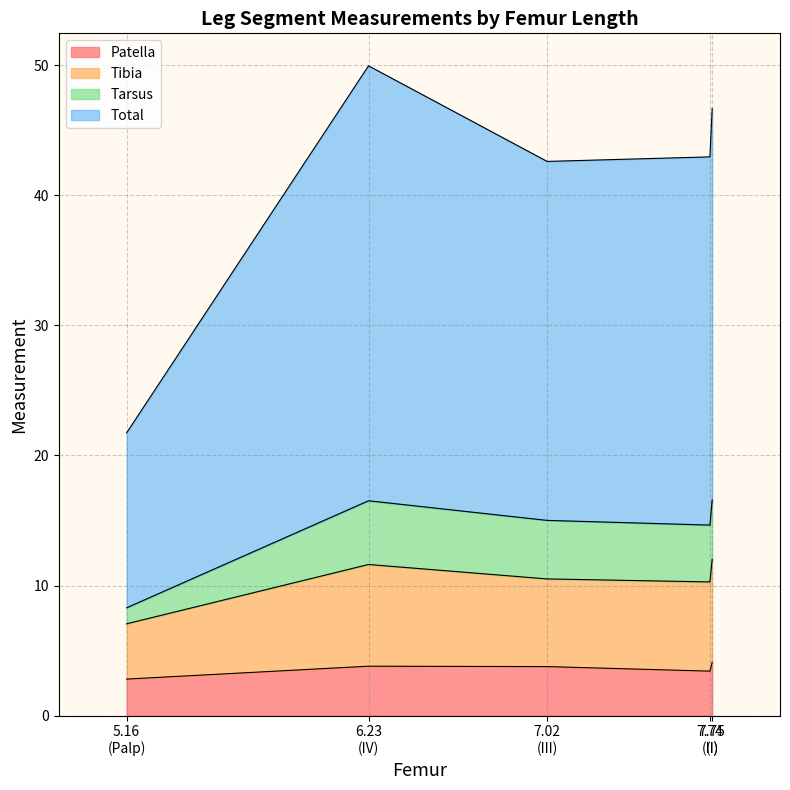

What is the label of the 3rd point from the left?

III